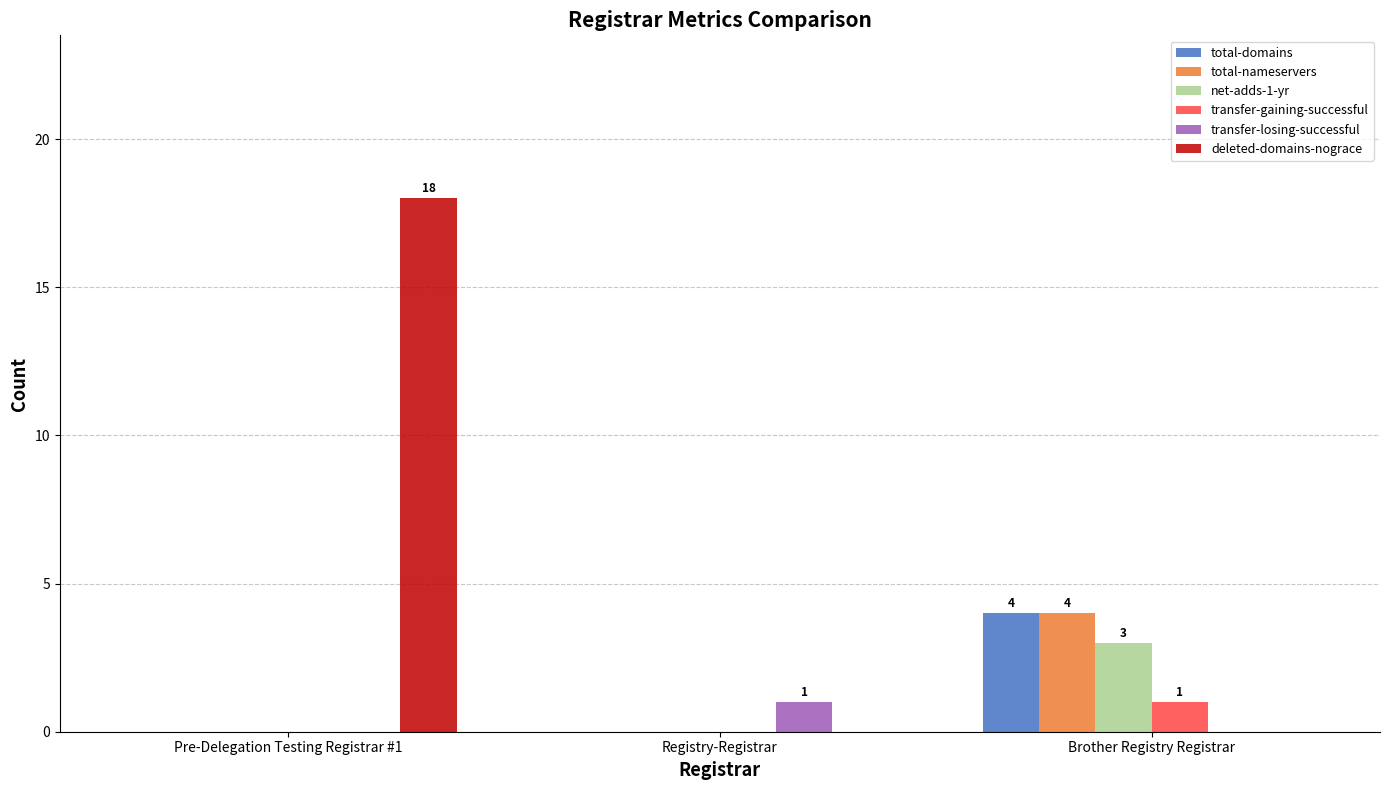

What is the difference between the deleted-domains-nograce values at Brother Registry Registrar and Pre-Delegation Testing Registrar #1?

18